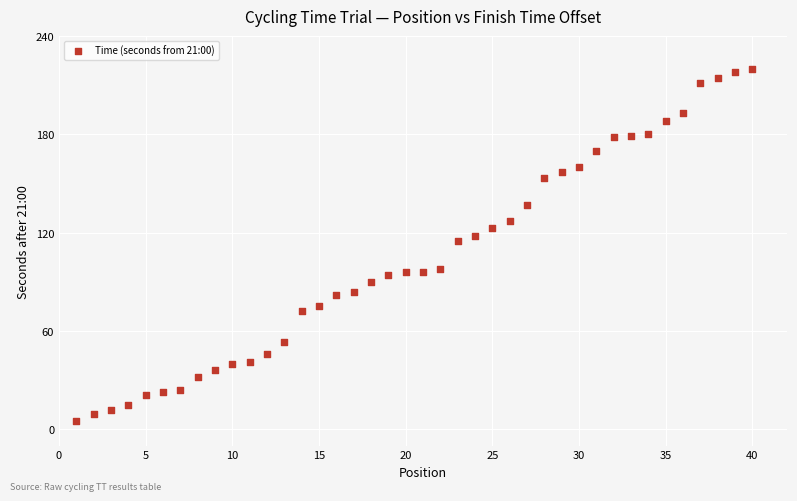

What is the range of Y values (max minus min)?

215